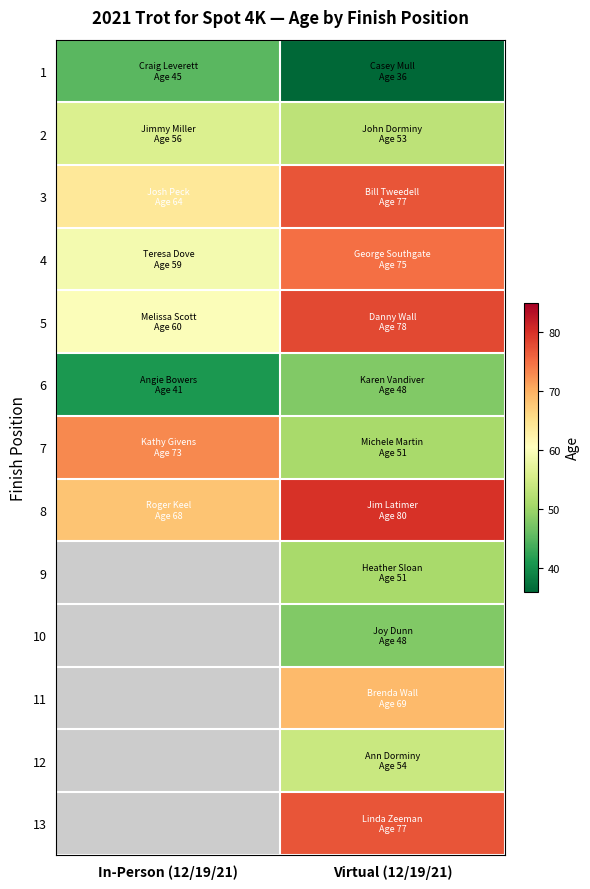

What is the smallest value displayed?

36.0